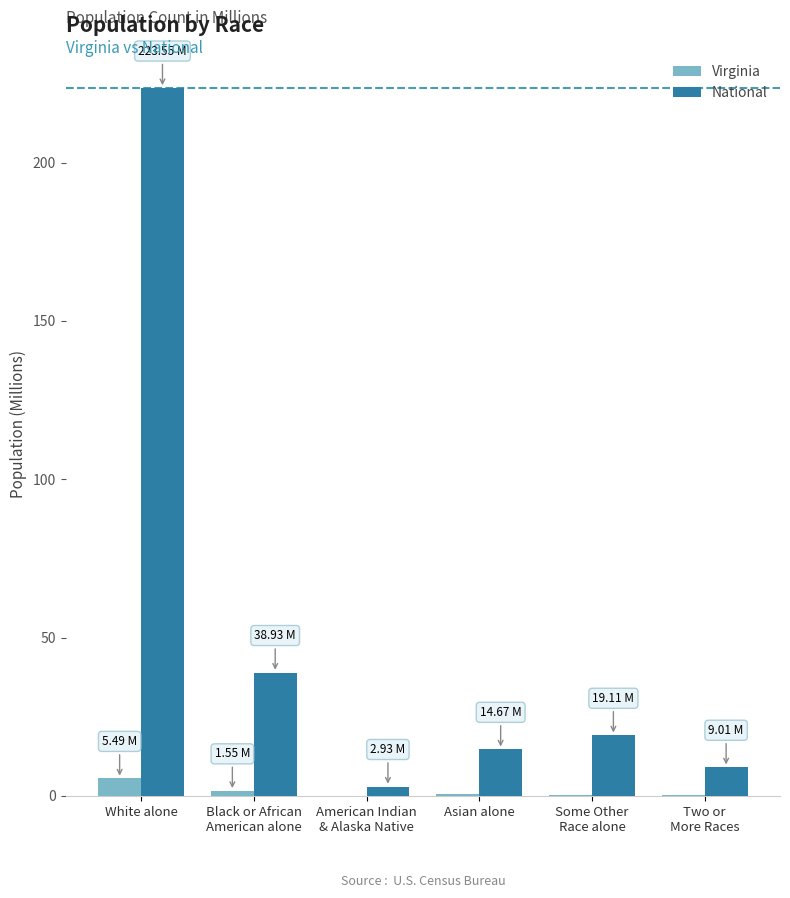

Read the National value at Some Other
Race alone.

19.1